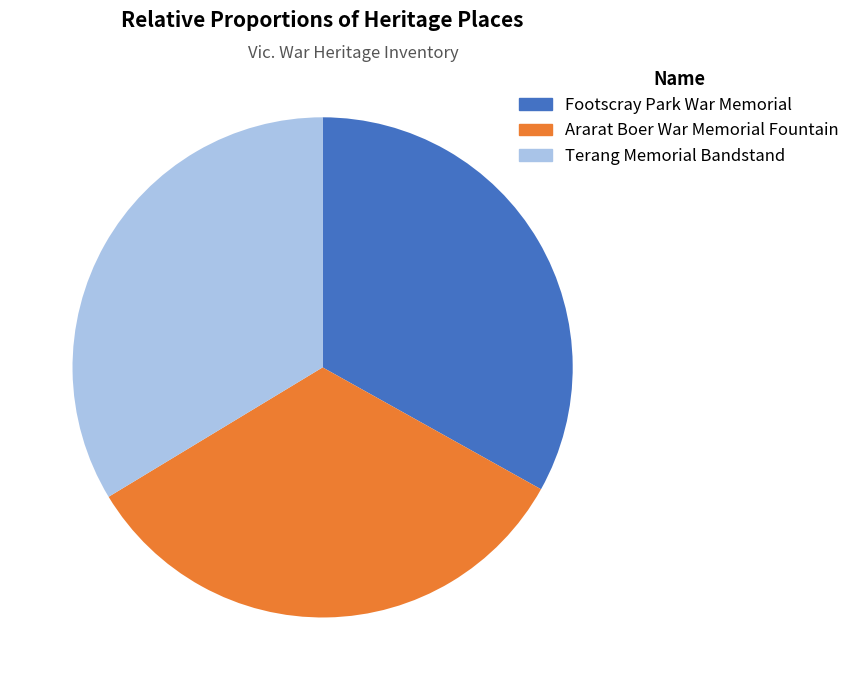

Does Footscray Park War Memorial represent more than half of the total?

No